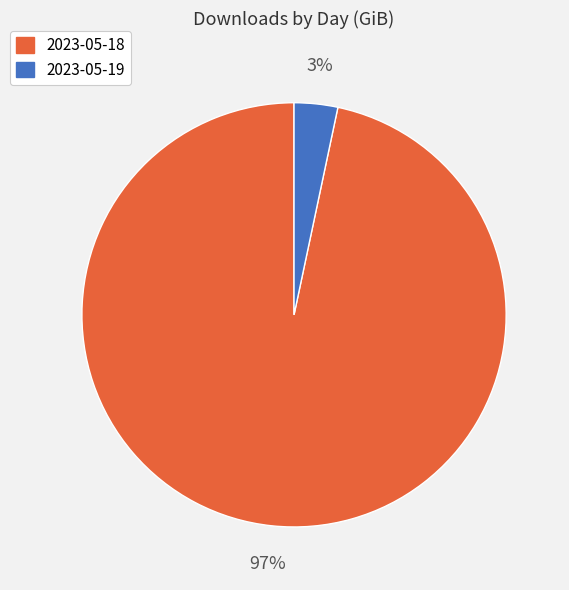

What is the majority slice?

2023-05-18